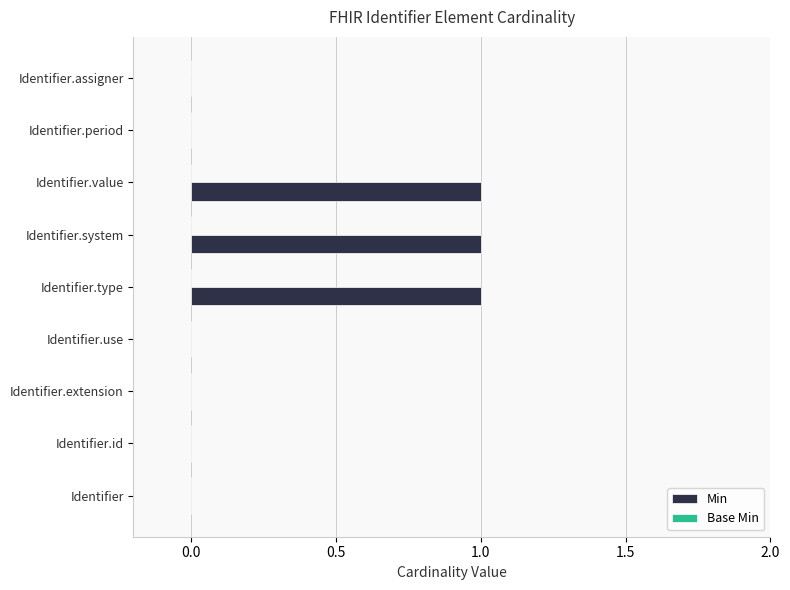

What is the change in value from Identifier to Identifier.type?

+1